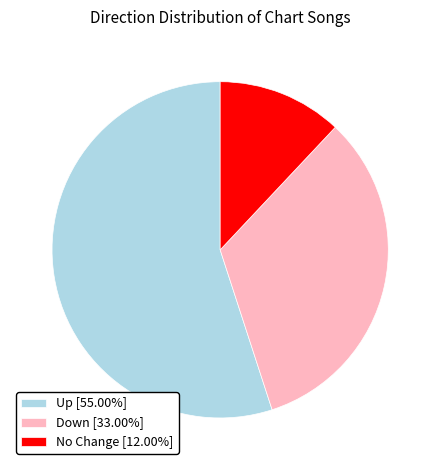

Is there a majority slice in this chart?

Yes